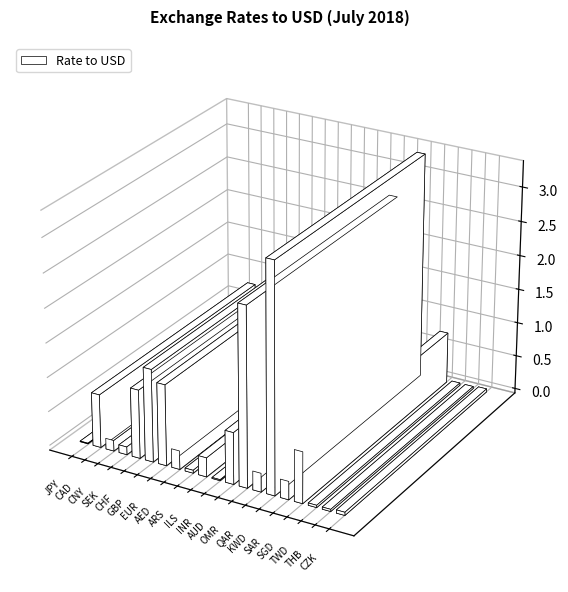

What is the maximum value shown in the chart?

3.3